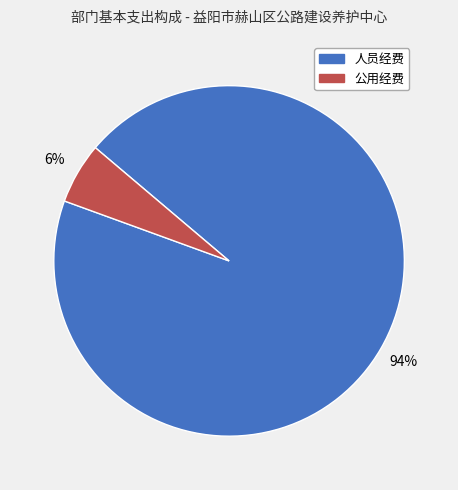

To the nearest percent, what is the combined percentage of 人员经费 and 公用经费?

100%